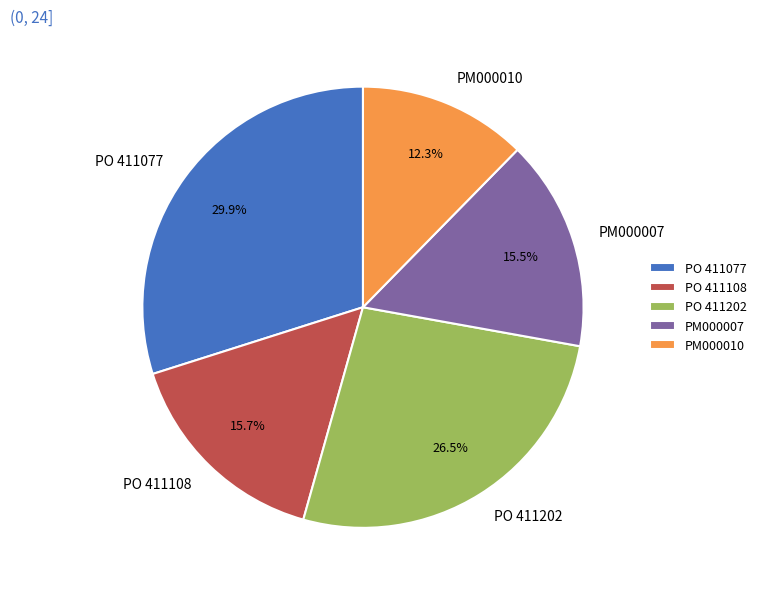

Combined, do PM000010 and PO 411077 account for over 50%?

No